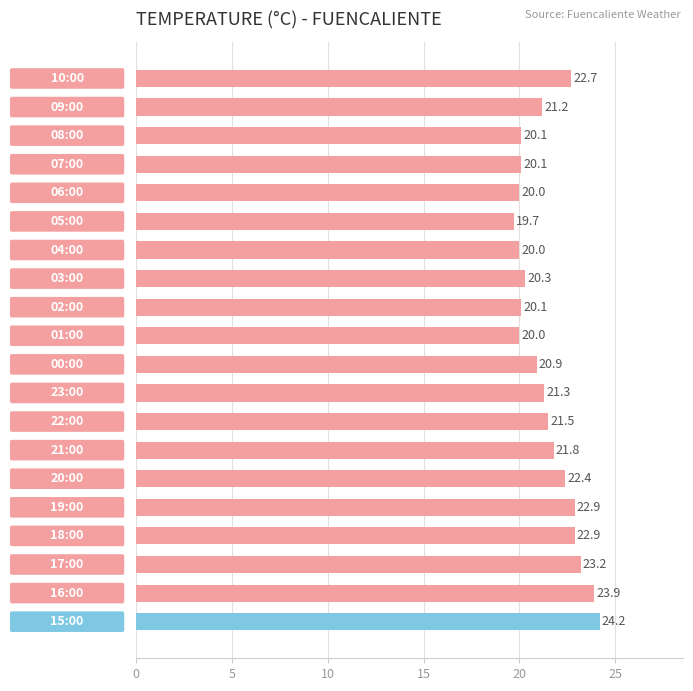

How many series are shown in this chart?

1